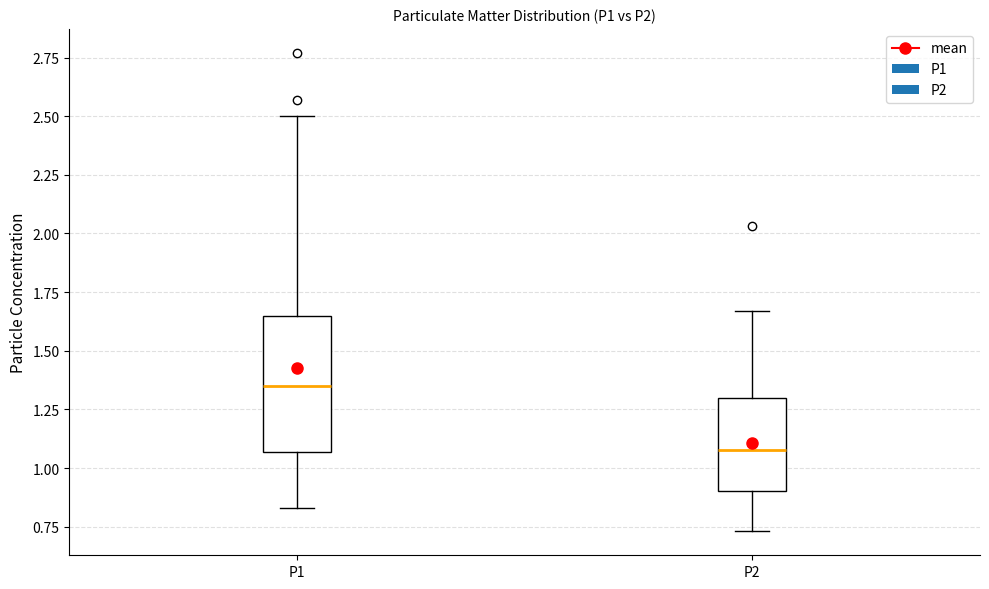

Reading left to right, read every box against the y-axis: the position of its median line, the range the box covers, and the ends of its whiskers. The values are not printed on the chart, so give them approximately, as read against the axis.

P1: median 1.35, box 1.05 to 1.65, whiskers 0.85 to 2.50
P2: median 1.10, box 0.90 to 1.30, whiskers 0.75 to 1.65